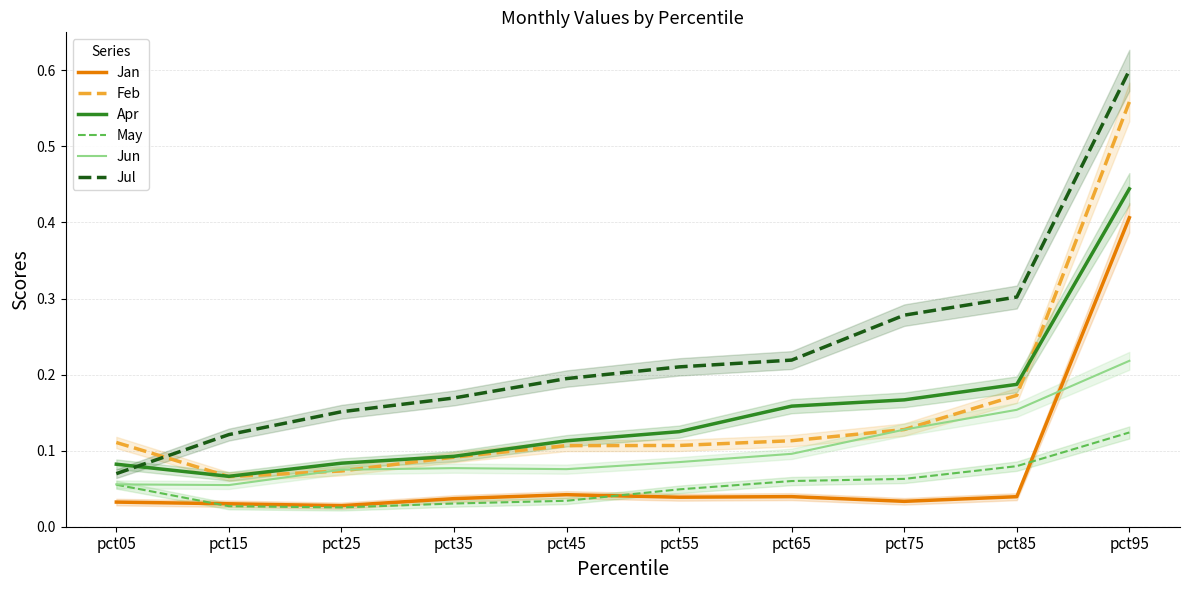

Does the chart have visible grid lines?

Yes